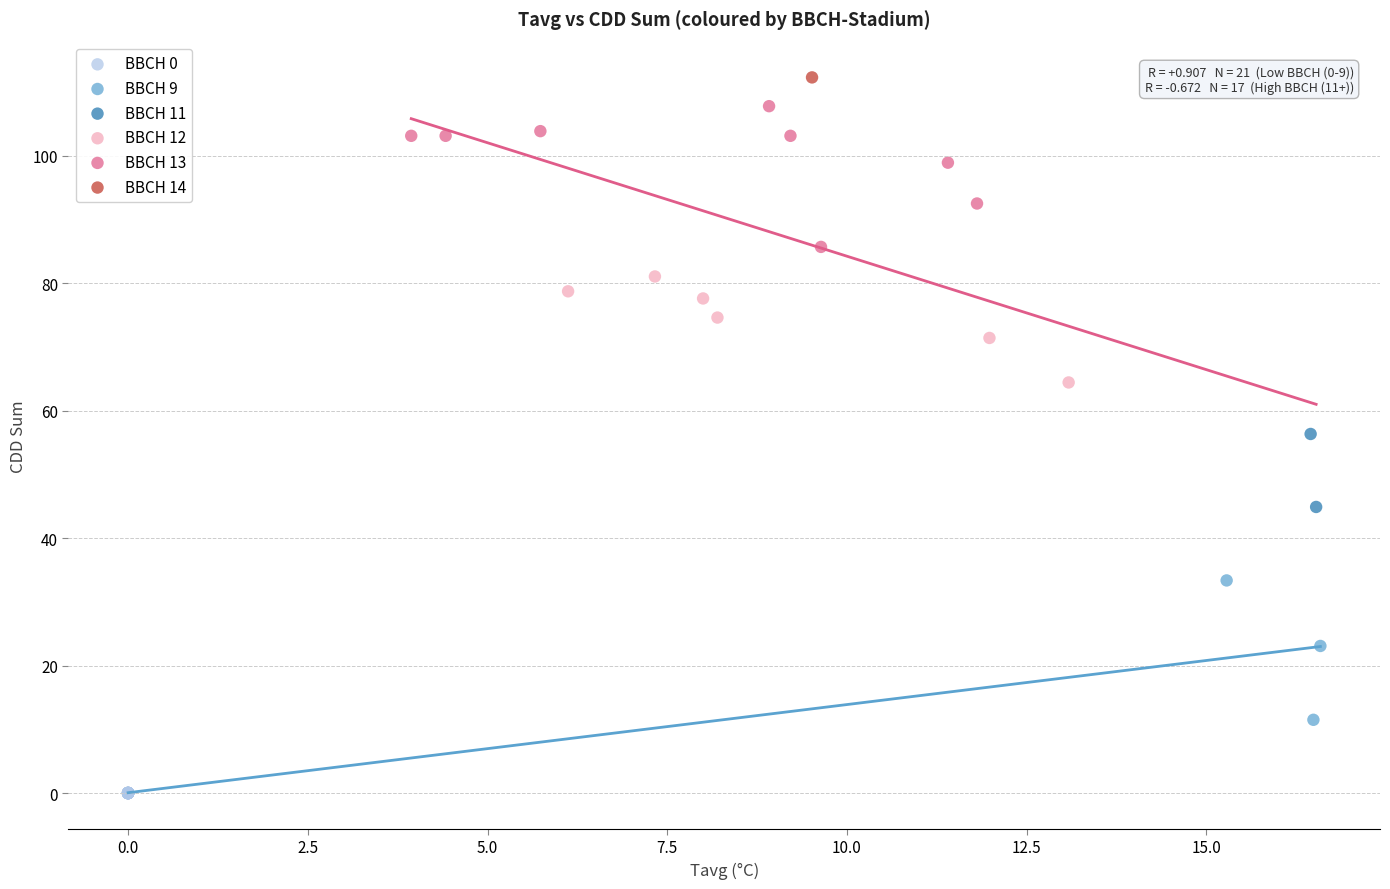

What are all the series names shown in the legend?

BBCH 0, BBCH 9, BBCH 11, BBCH 12, BBCH 13, BBCH 14